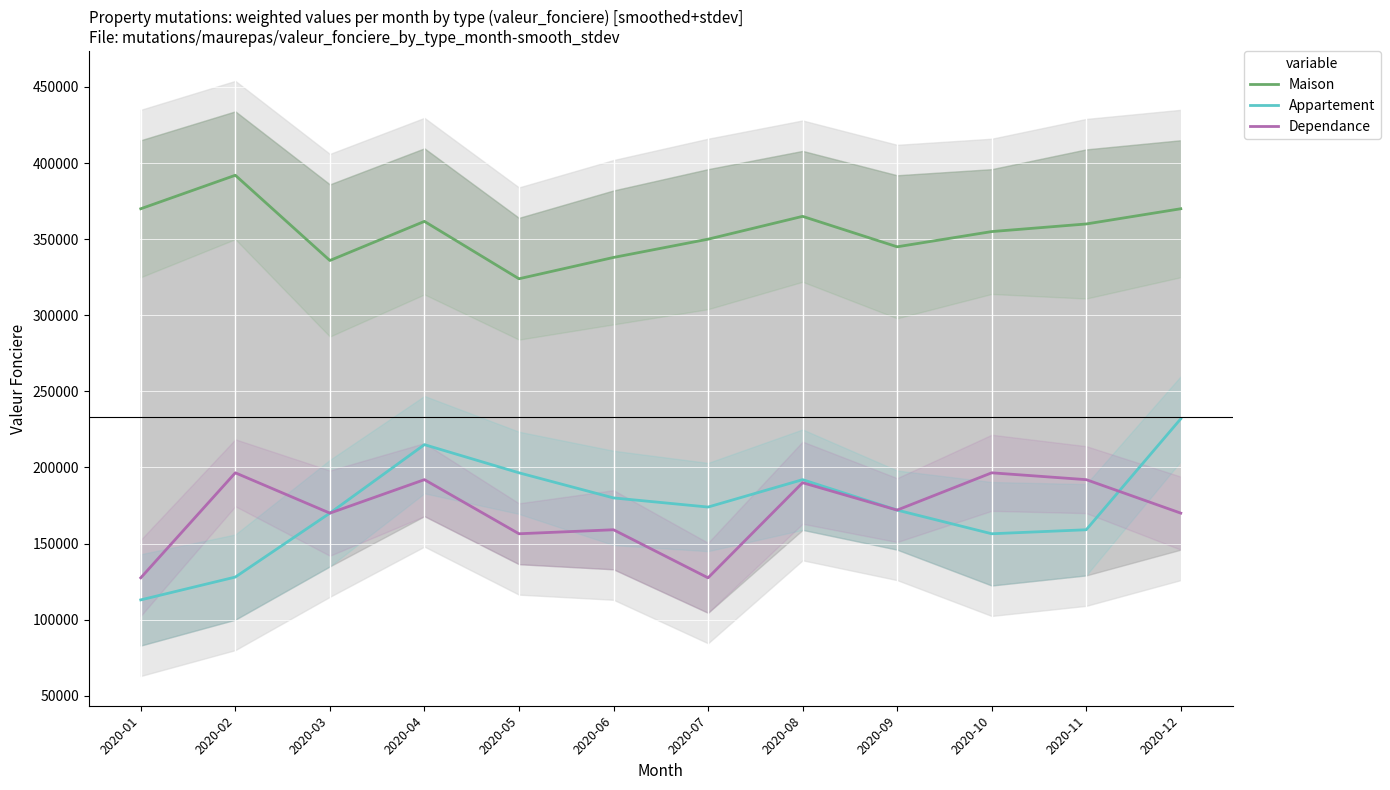

What are all the series names shown in the legend?

Maison, Appartement, Dependance